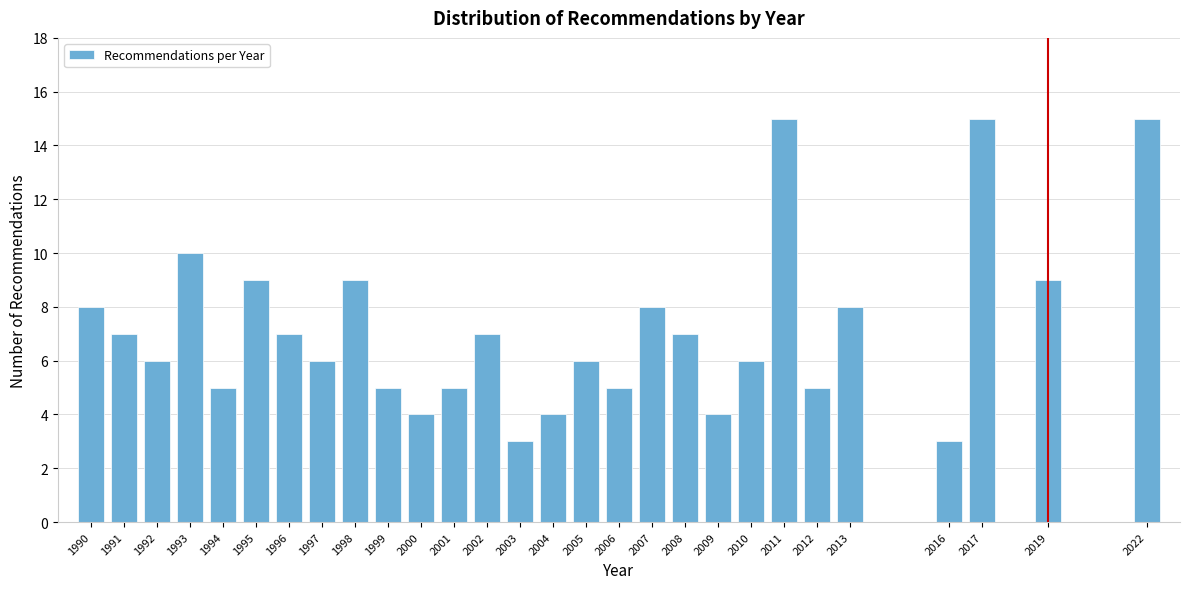

Reading left to right, extract all data points from this chart.

1990=8	1991=7	1992=6	1993=10	1994=5	1995=9	1996=7	1997=6	1998=9	1999=5	2000=4	2001=5	2002=7	2003=3	2004=4	2005=6	2006=5	2007=8	2008=7	2009=4	2010=6	2011=15	2012=5	2013=8	2016=3	2017=15	2019=9	2022=15